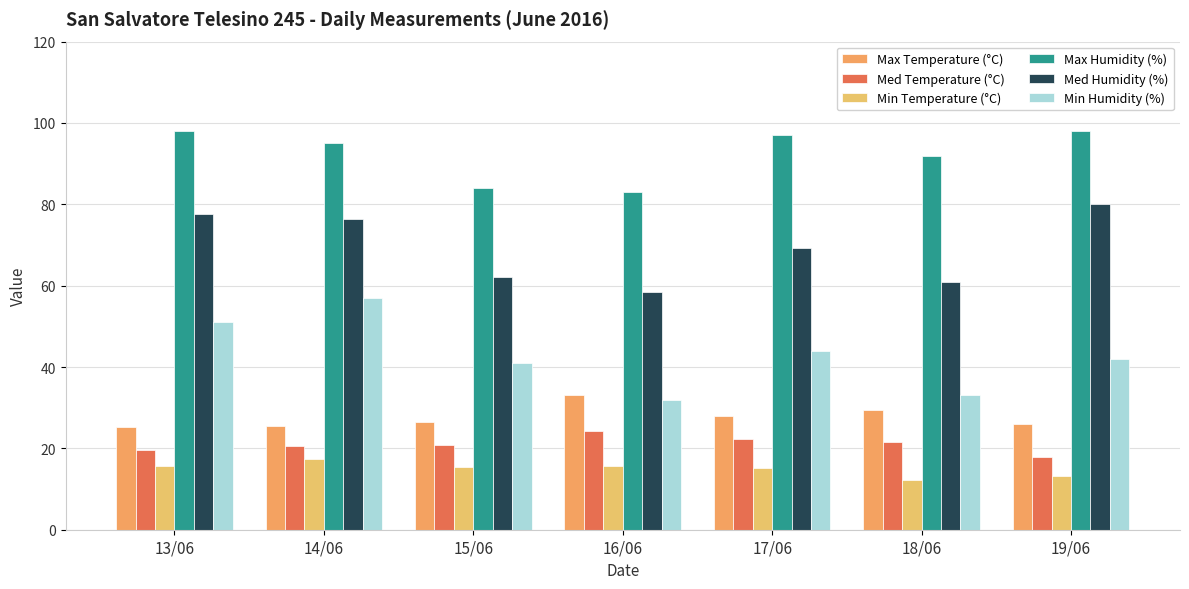

The value of Med Humidity (%) at 15/06 is 111.2. True or false?

False